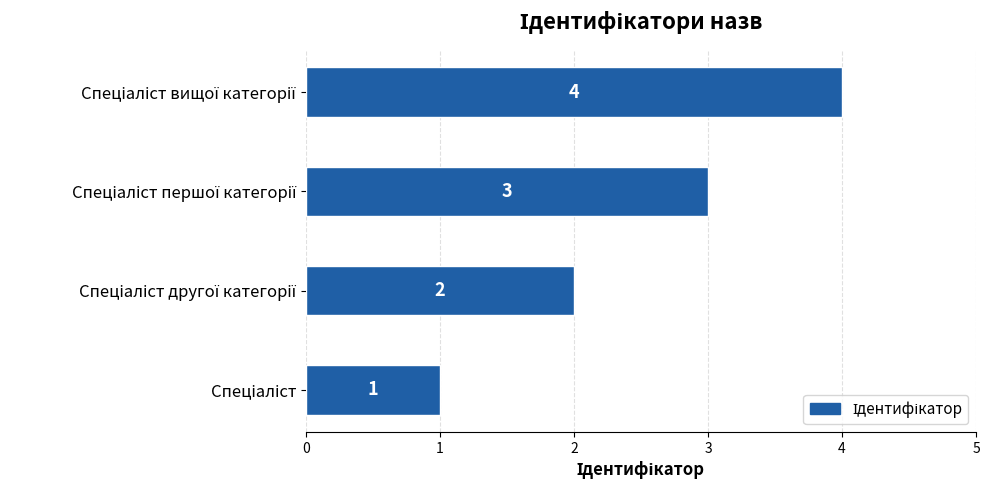

What is the maximum value shown in the chart?

4